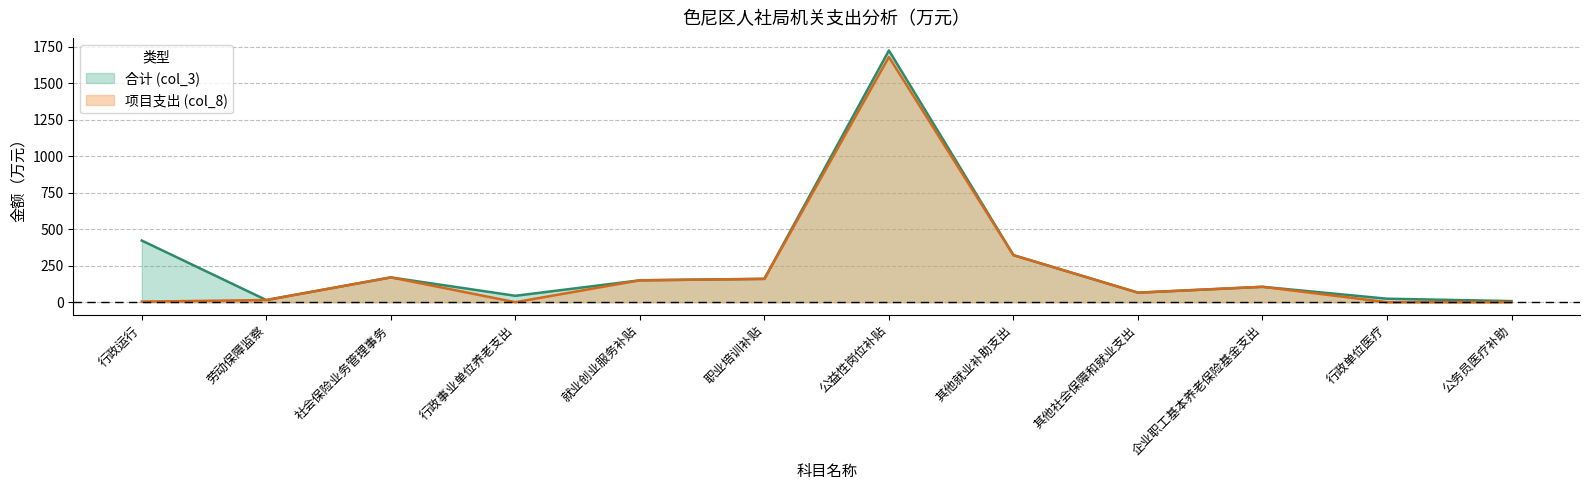

What is the value of the 项目支出 (col_8) point at the 5th from the left?

150.0